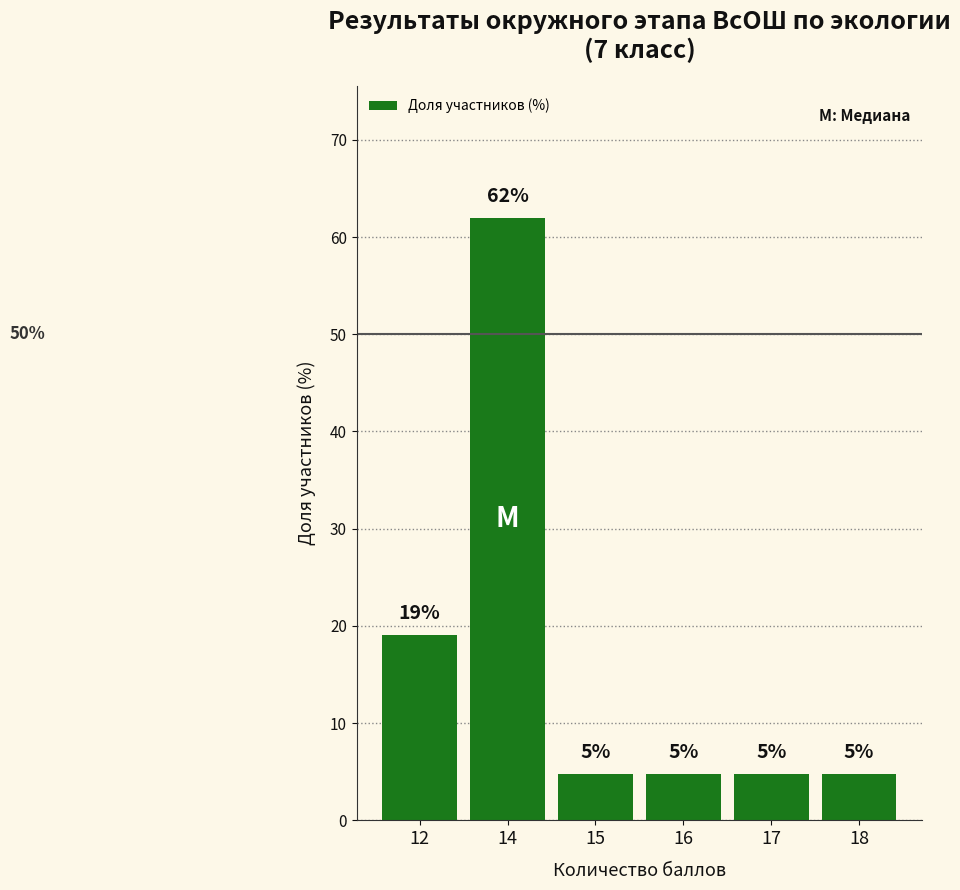

Are the bars horizontal?

No